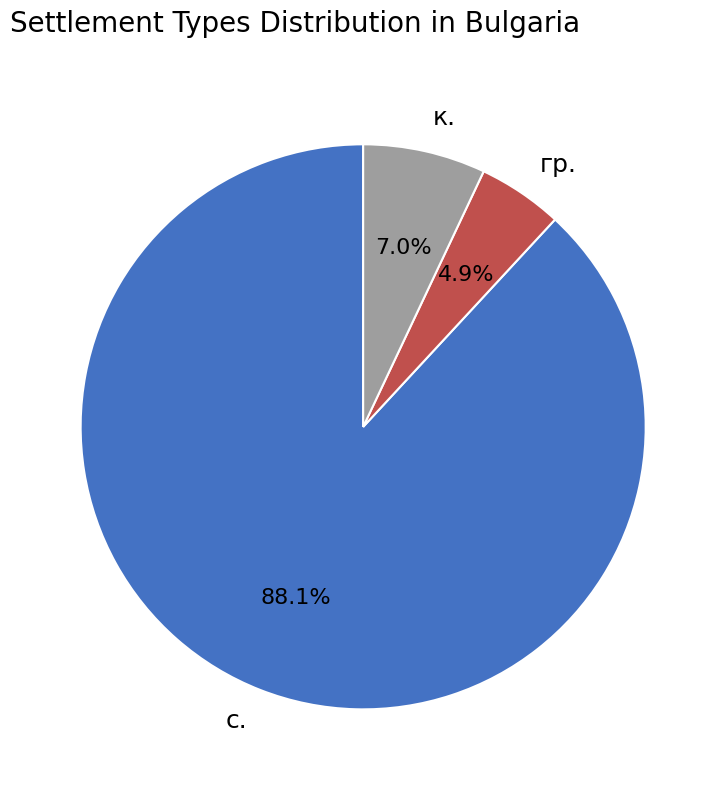

Approximately how many times larger is the value at гр. compared to с.?

0.1